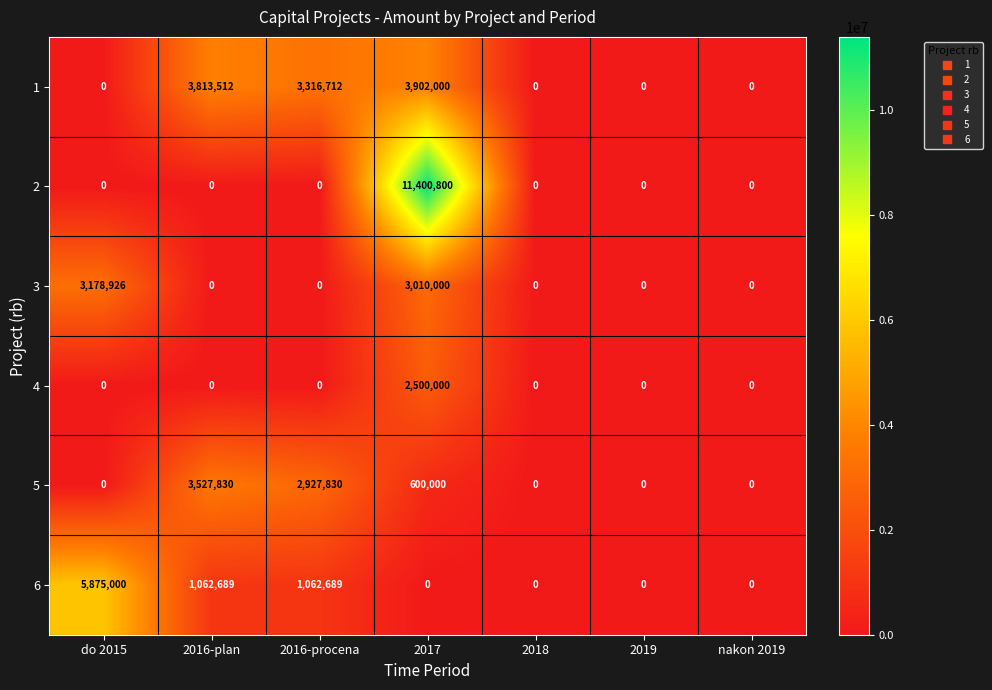

At which label is 3 closest to 1589463?

2017